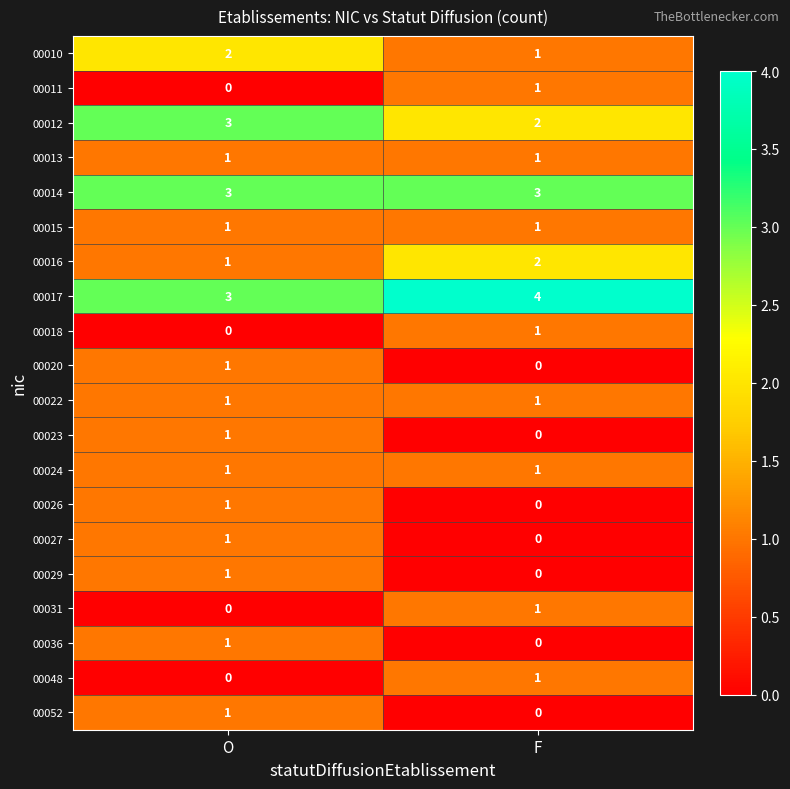

What is the total value across all series at F?

20